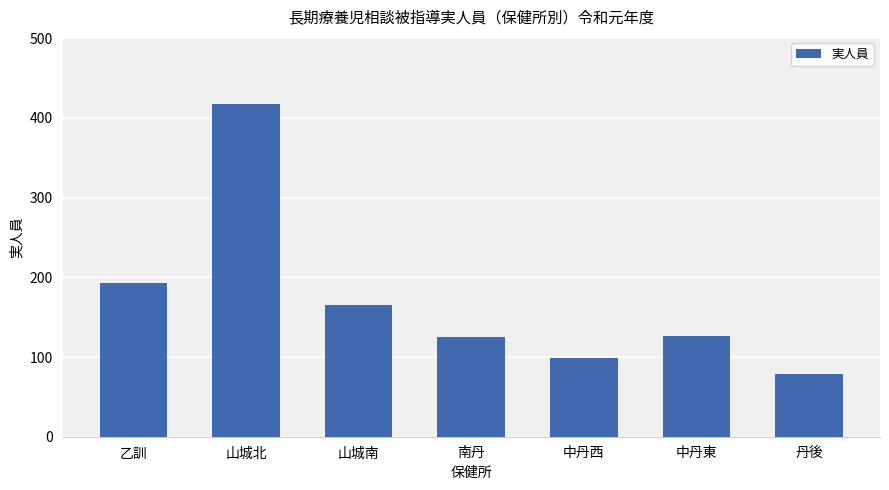

Which category has the lowest value across all series?

丹後